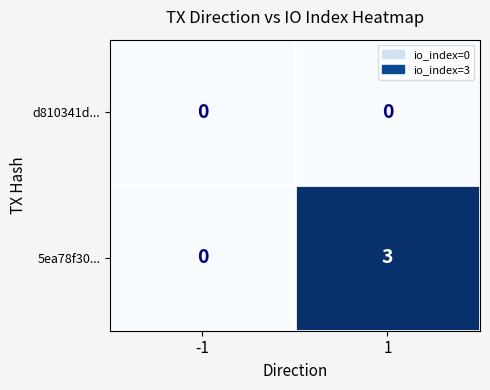

Reading left to right, extract all data points from this chart.

d810341d...: -1=0	1=0
5ea78f30...: -1=0	1=3